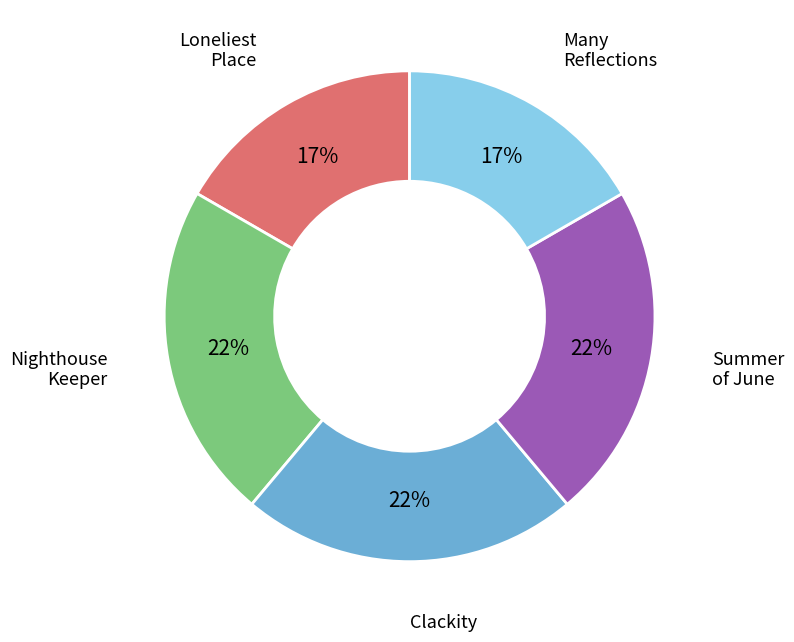

Does any single category account for the majority?

No